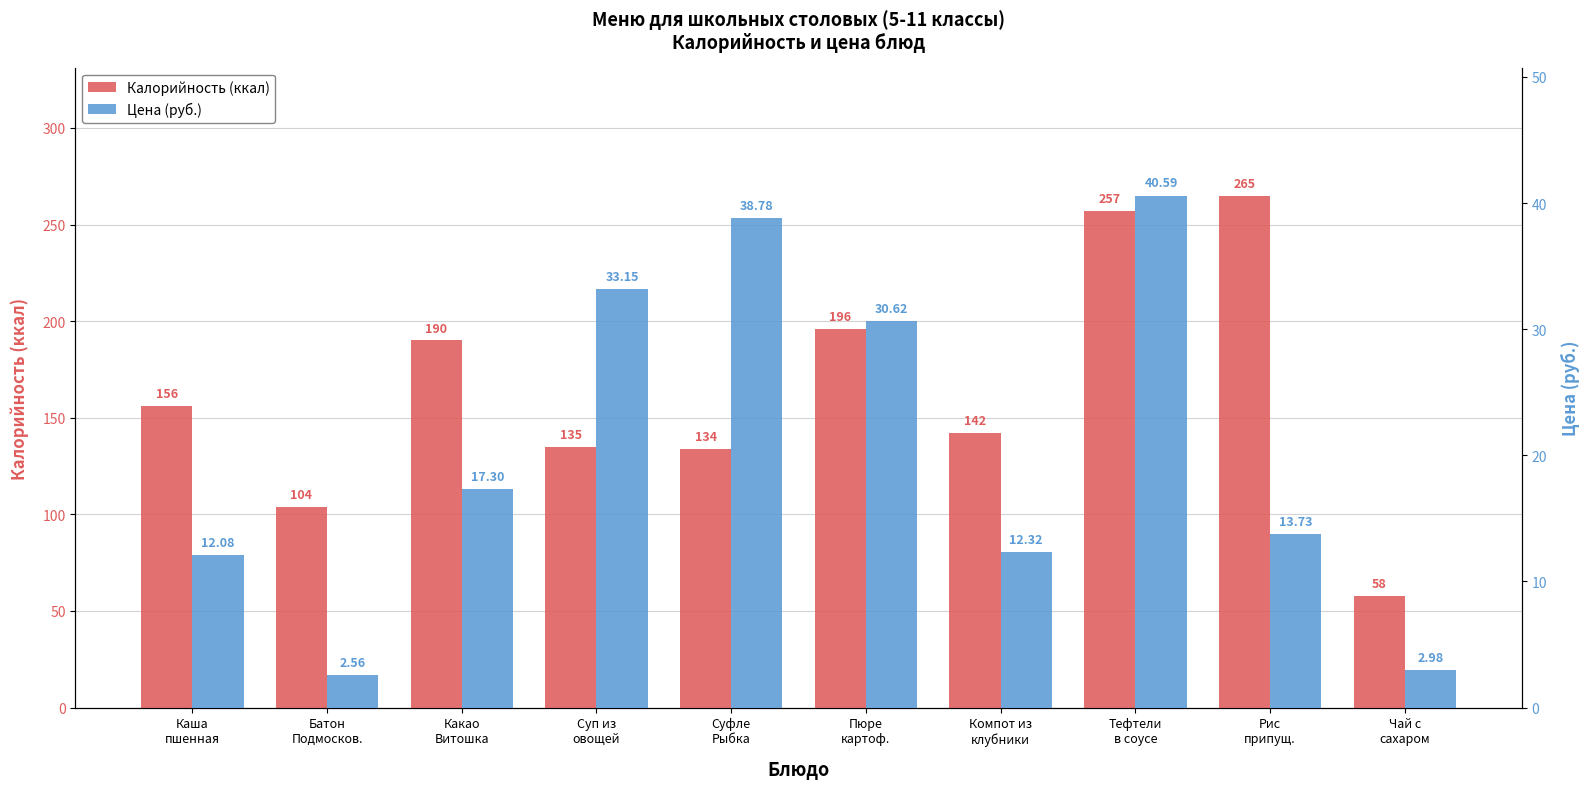

Between Каша
пшенная and Батон
Подмосков., which is larger?

Каша
пшенная